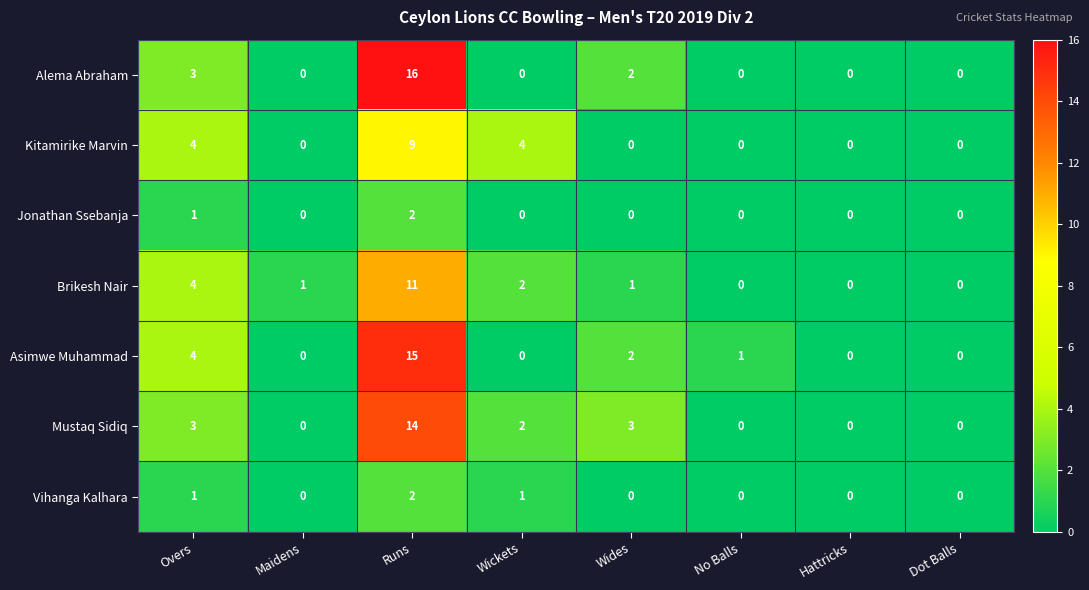

The value of Kitamirike Marvin at Wides is 4. True or false?

False